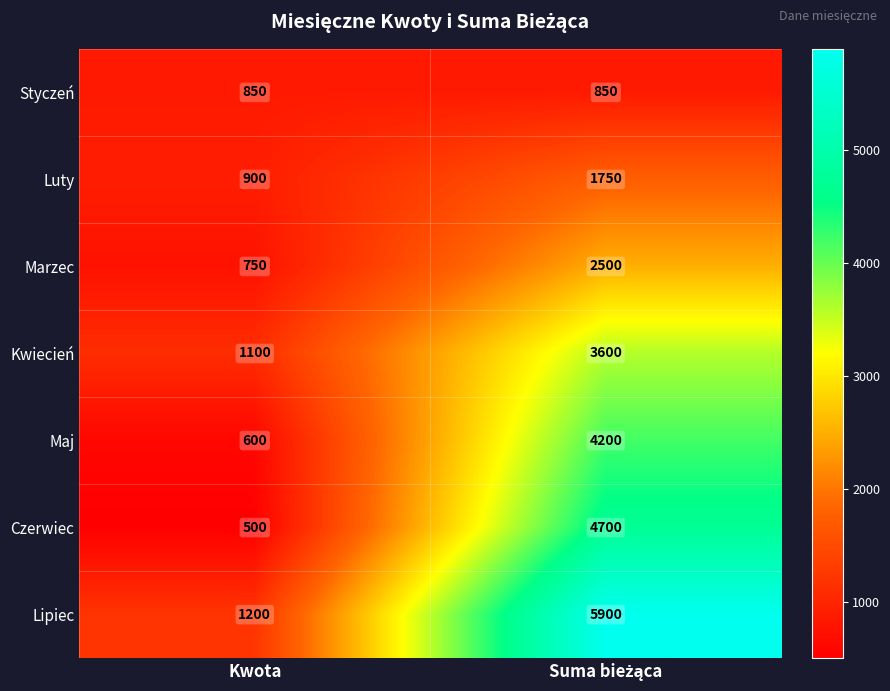

What is the total value across all series at Kwota?

5900